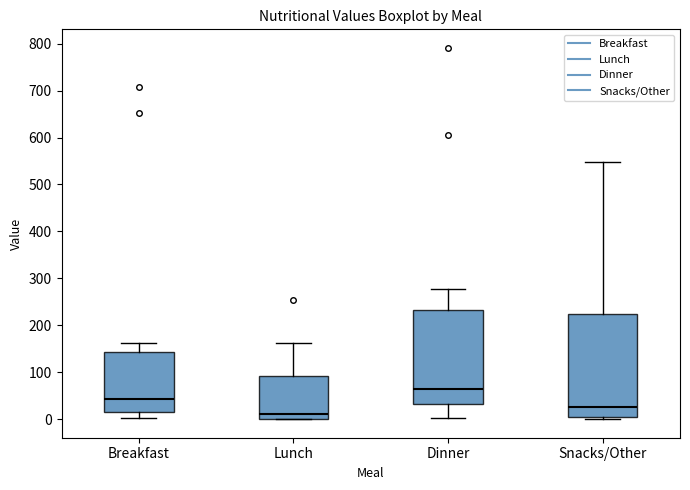

Which box's median line is the highest?

Dinner